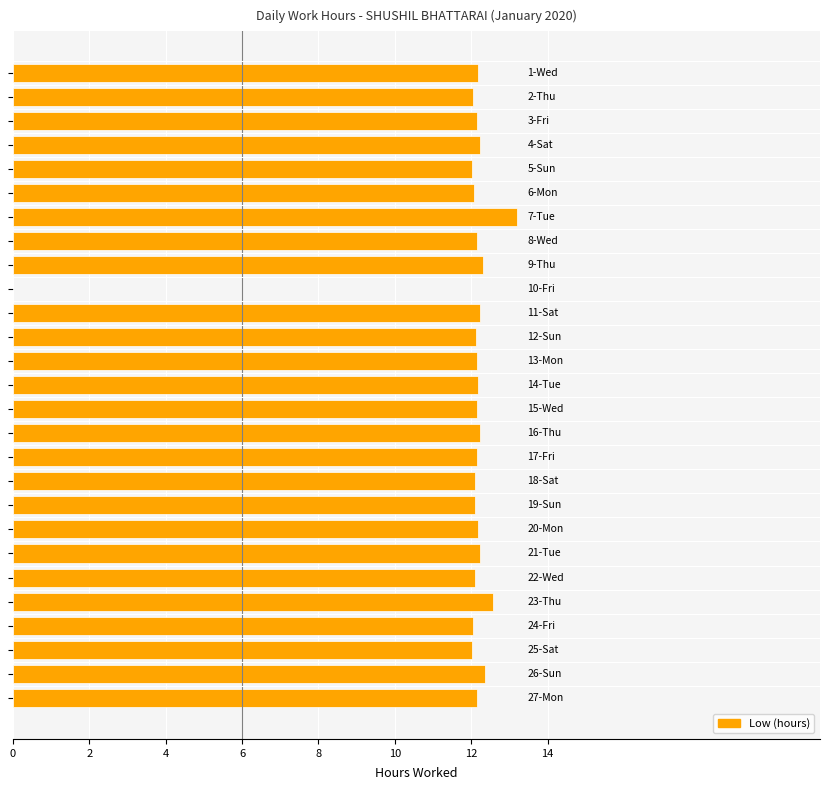

What is the greatest value displayed?

13.2